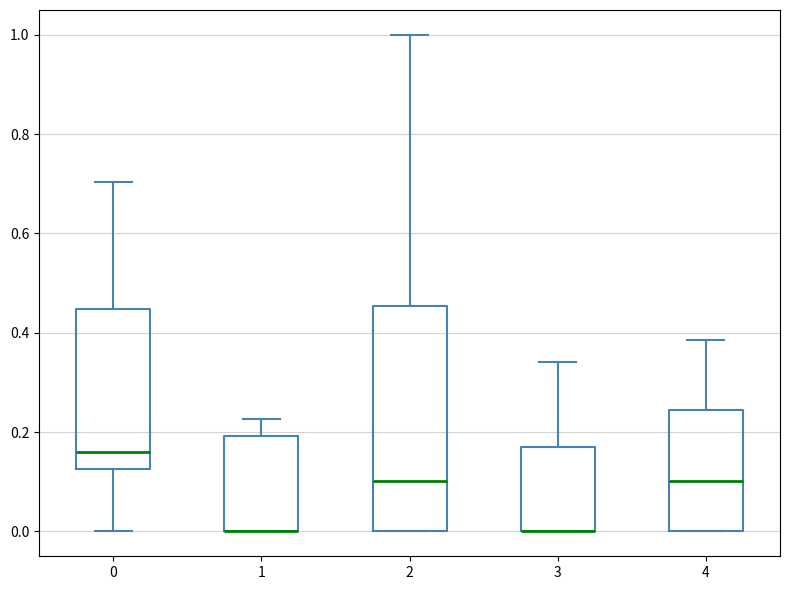

Which box is the tallest, from its lower edge to its upper edge?

2